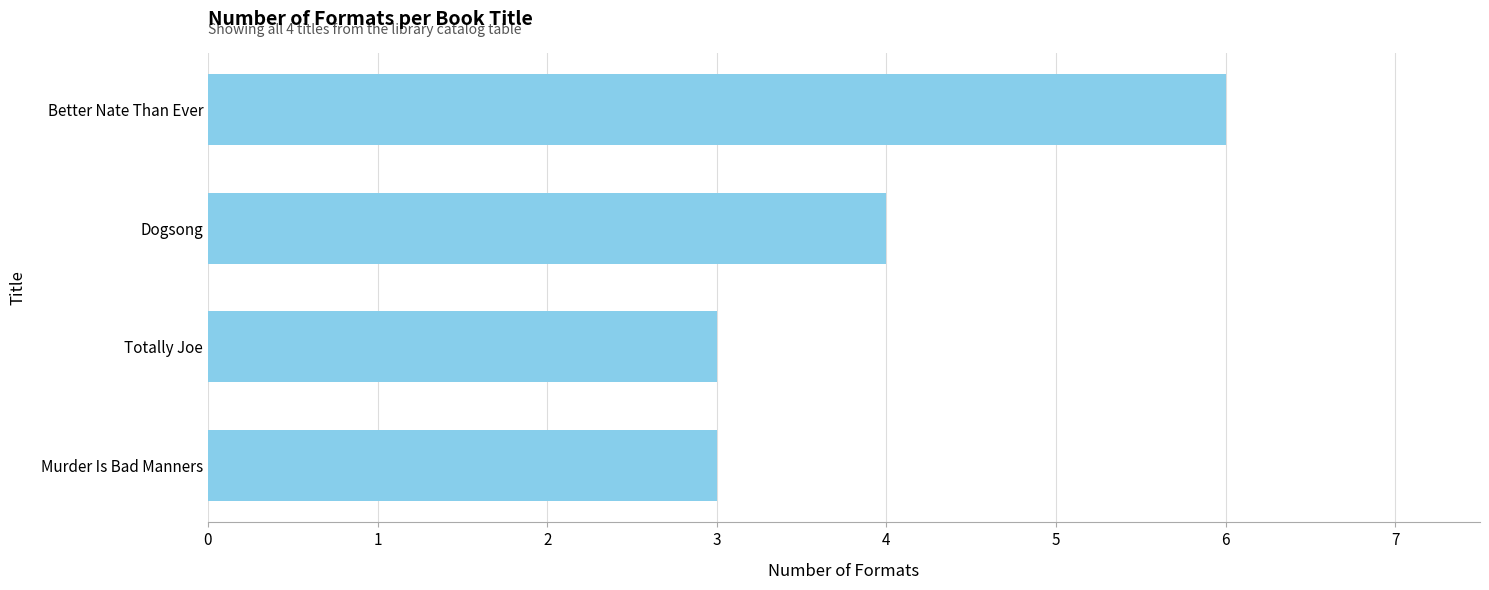

What is the average value?

4